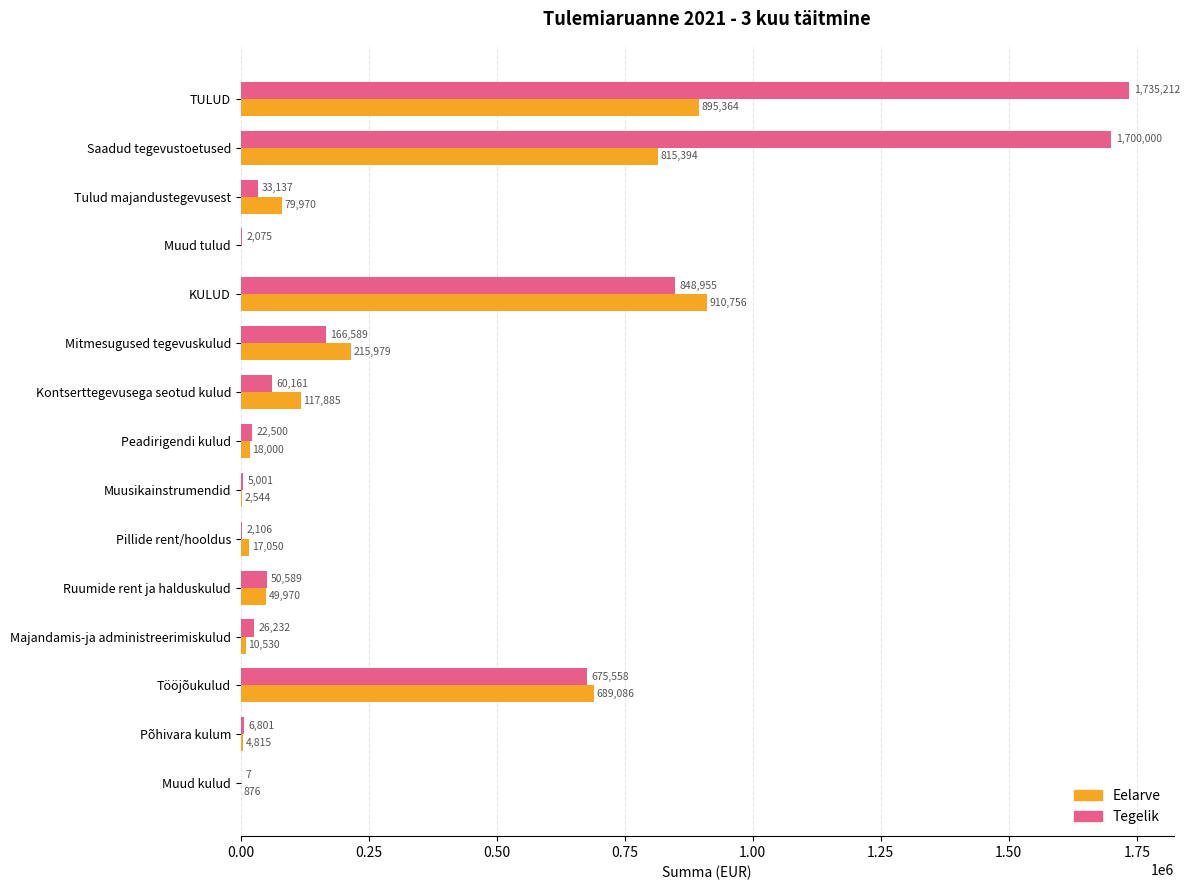

Which series has the widest spread of values?

Tegelik